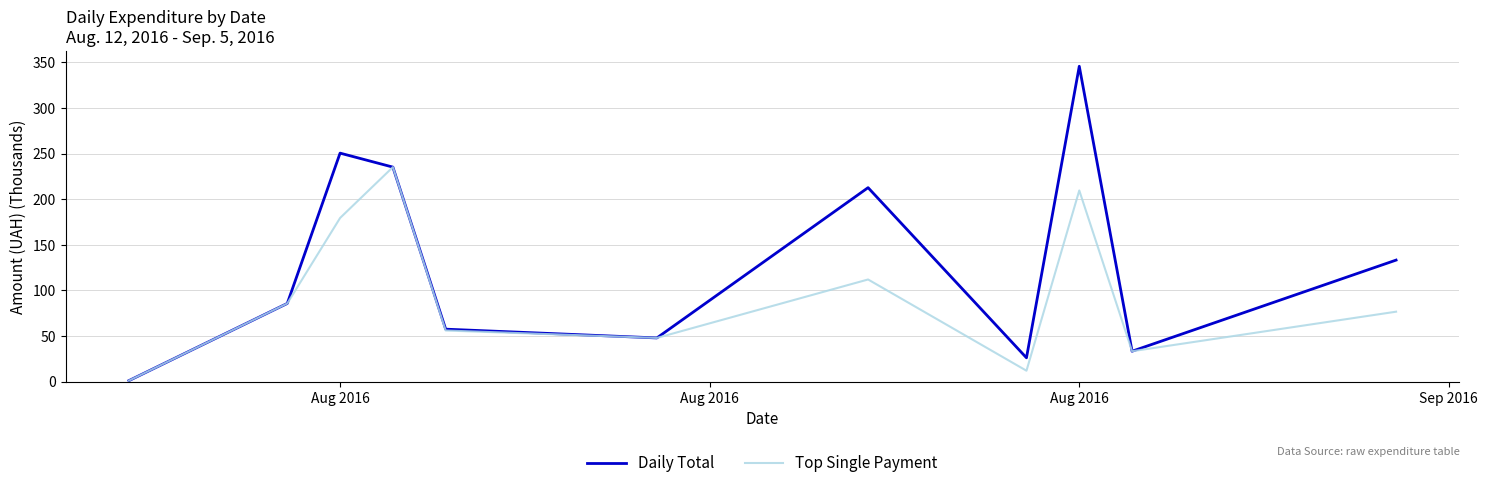

Which series has the widest spread of values?

Daily Total